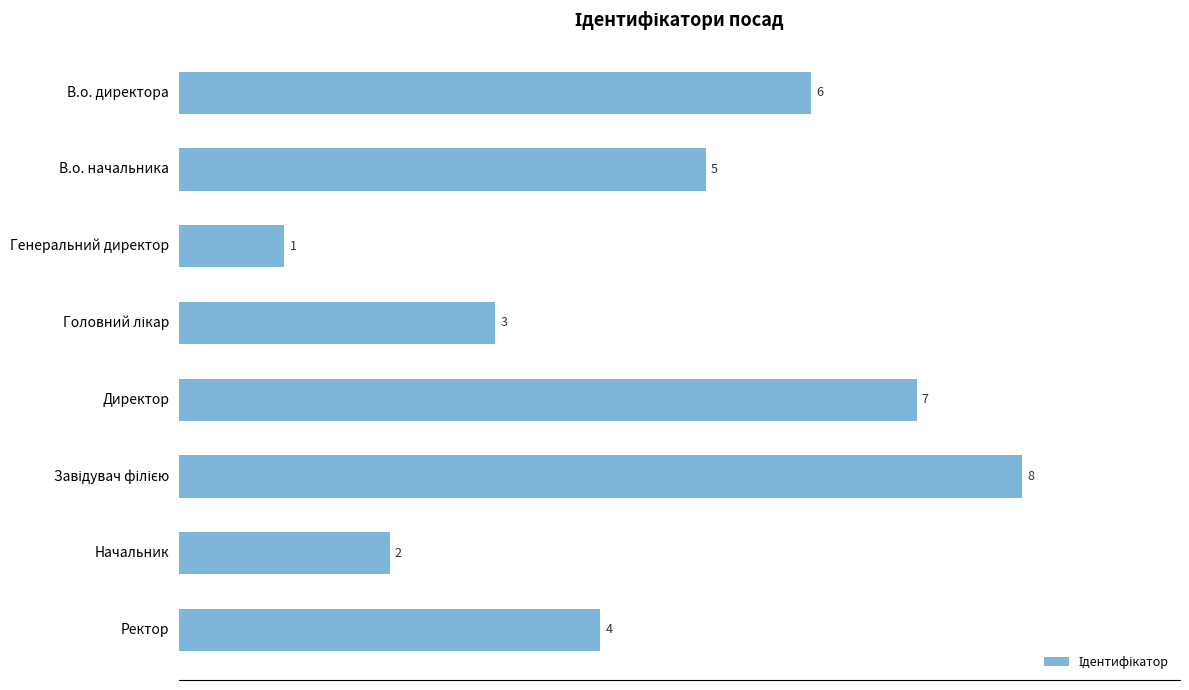

Is it true that the value at Генеральний директор is 2?

False